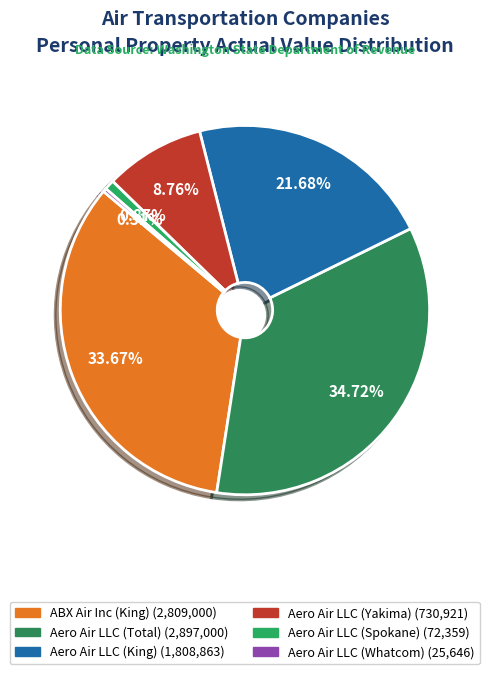

Between Aero Air LLC (King) and ABX Air Inc (King), which is larger?

ABX Air Inc (King)